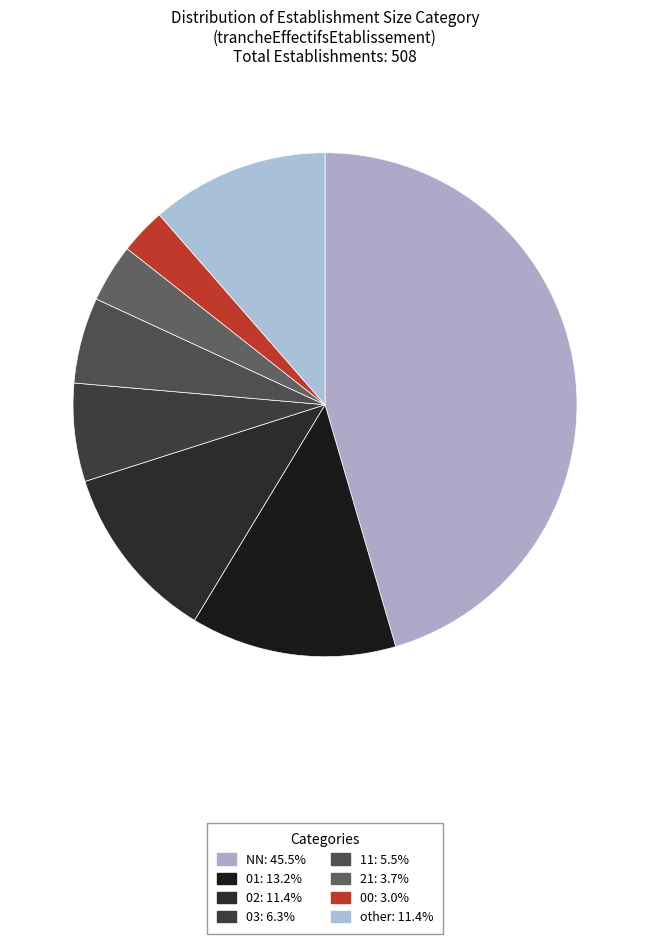

How many segments does this pie chart have?

8